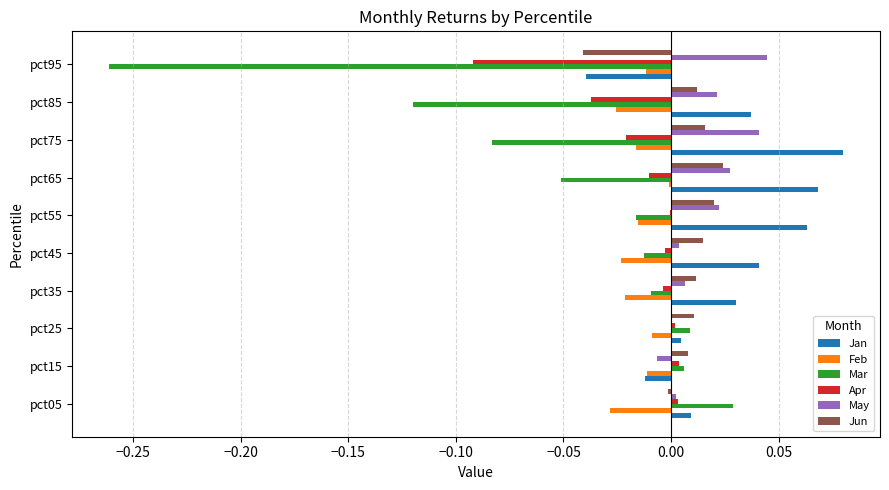

Is it true that Apr equals -0.0 at pct35?

True